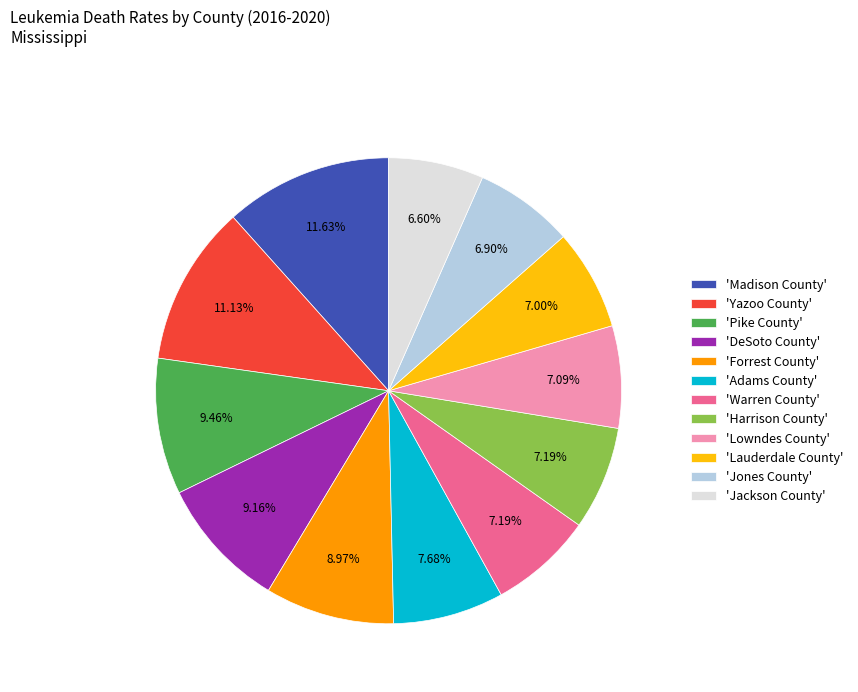

Does any single category account for the majority?

No